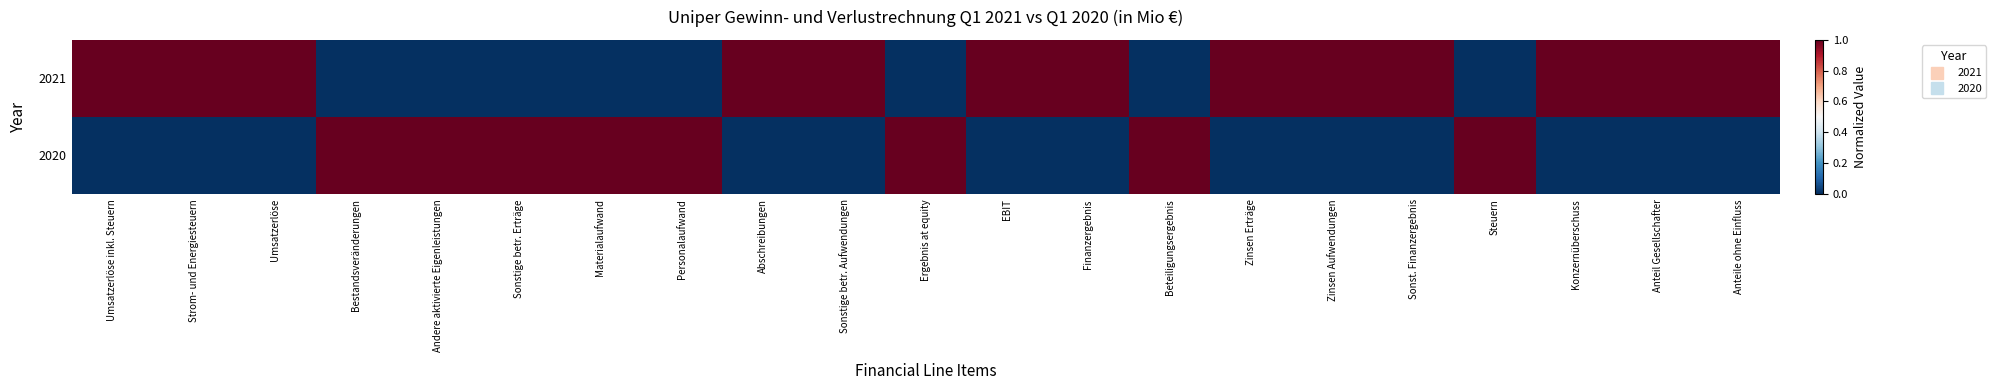

What is the spread (max minus min) of values at Bestandsveränderungen?

1